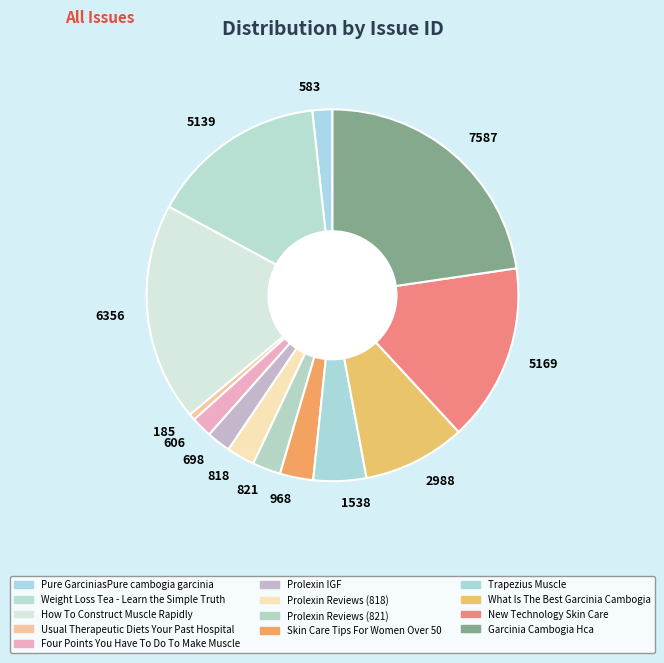

Do 1538 and 698 together represent more than half of the pie?

No